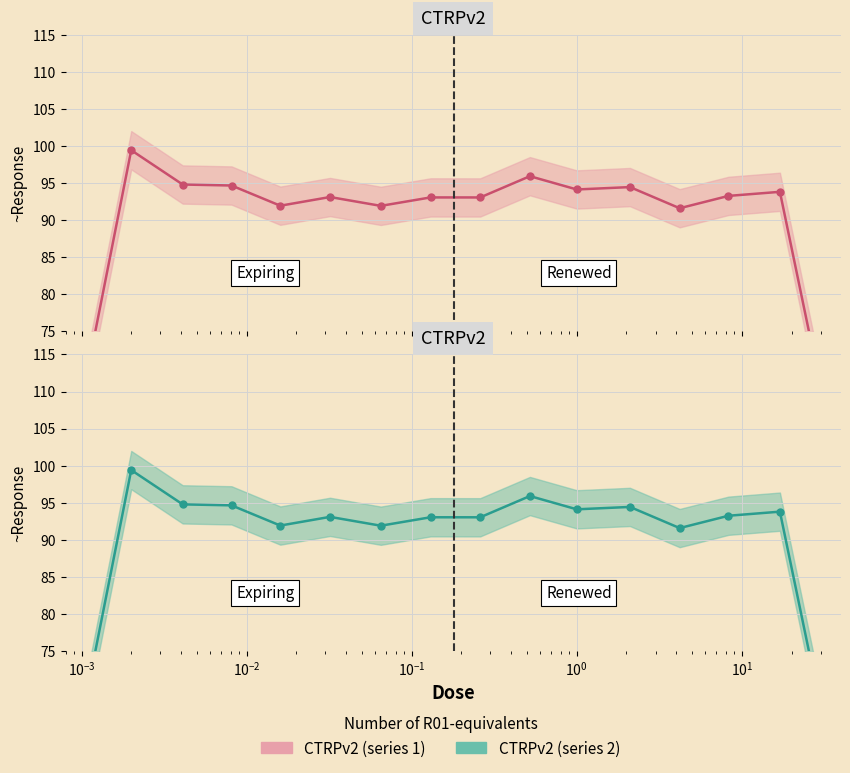

How many values are below 93?

5